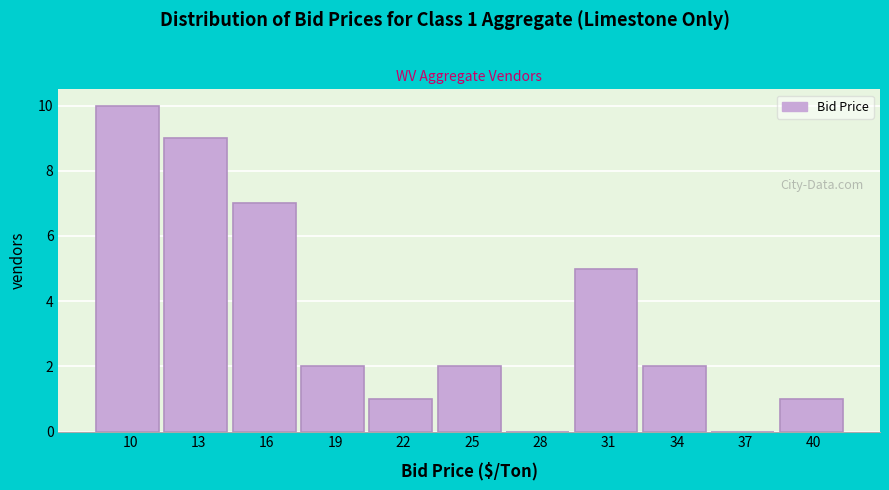

Reading left to right, extract all data points from this chart.

10=10	13=9	16=7	19=2	22=1	25=2	28=0	31=5	34=2	37=0	40=1